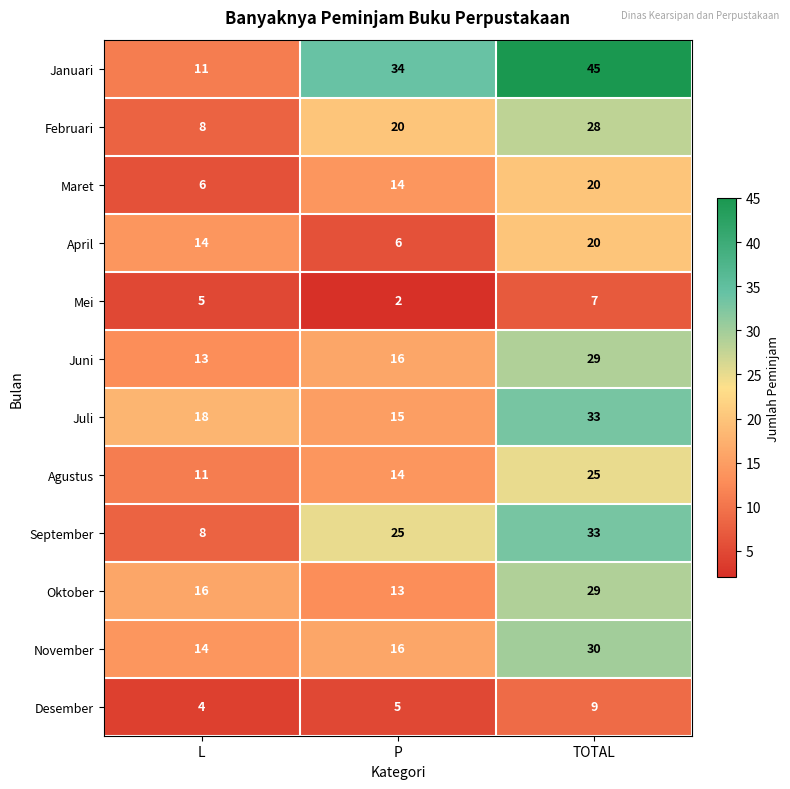

List the labels in order of Oktober value, largest first.

TOTAL, L, P